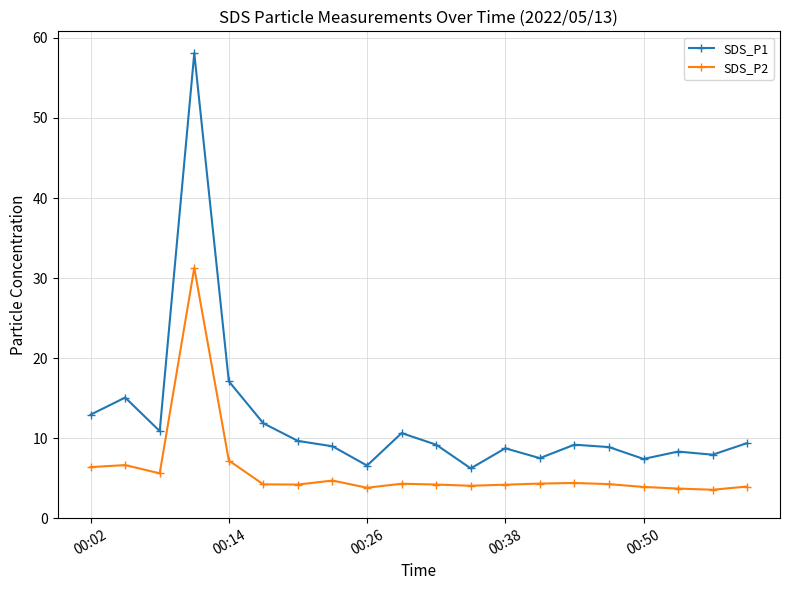

Rank the series by their maximum value, from highest to lowest.

SDS_P1, SDS_P2